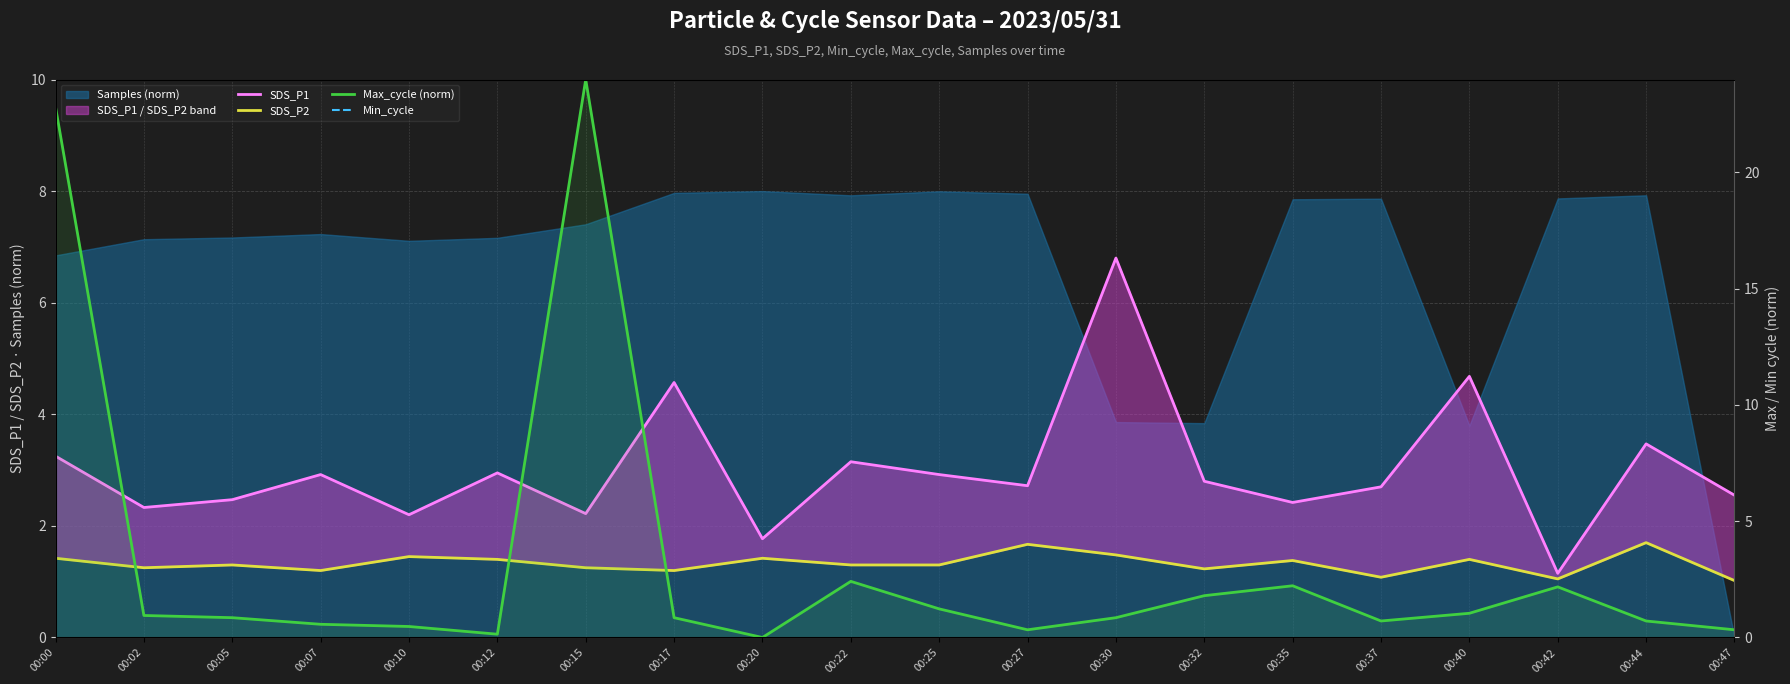

Is it true that SDS_P1 equals 4.7 at 00:40?

True